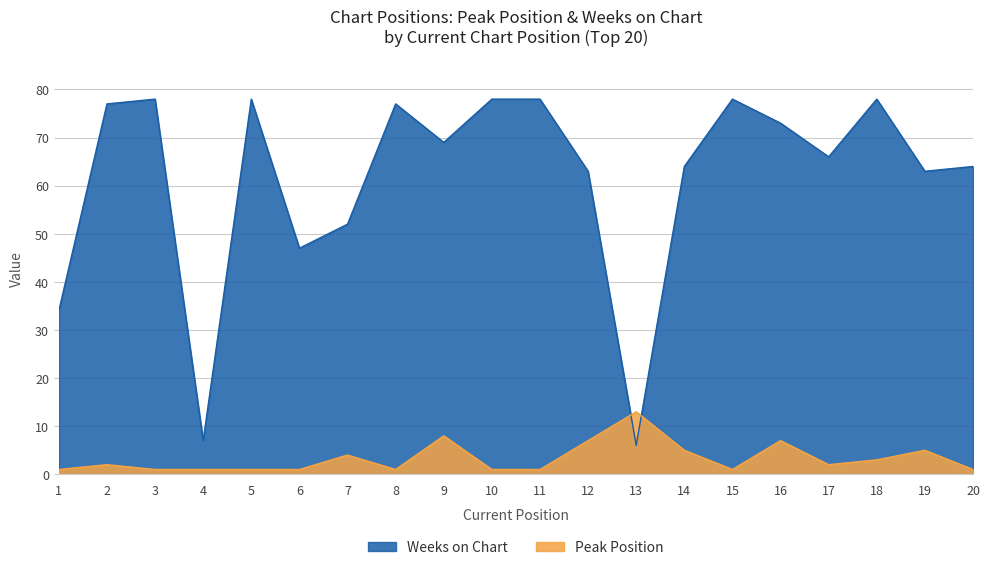

What is the sum of all Peak Position values?

66